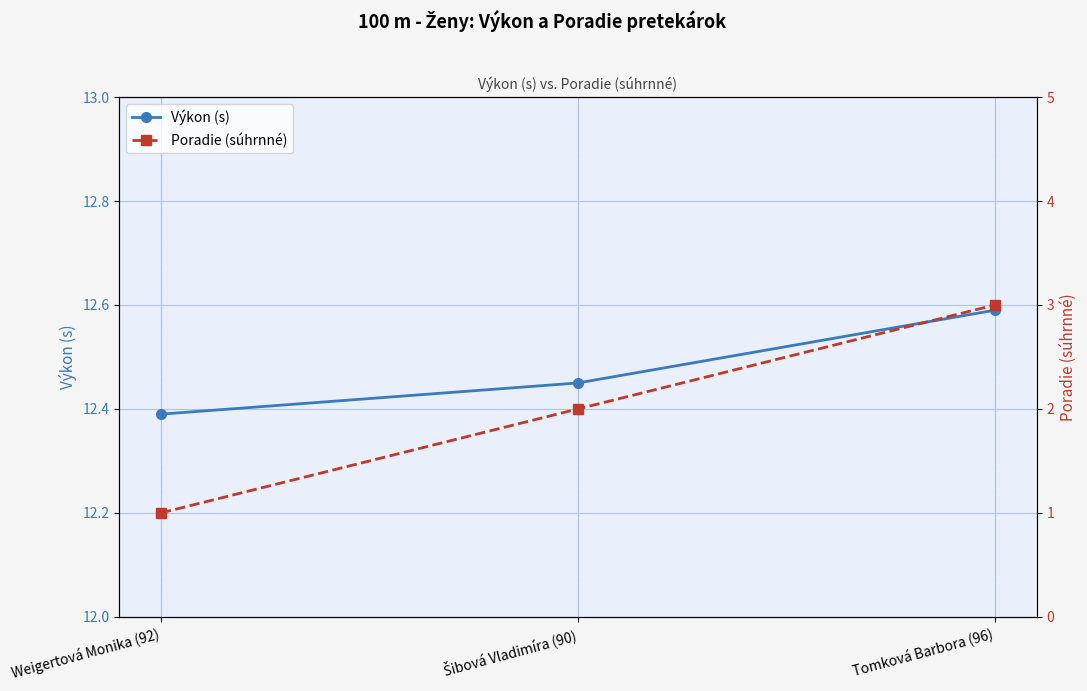

What is the difference between the maximum and minimum values in the Poradie (súhrnné) series?

2.0